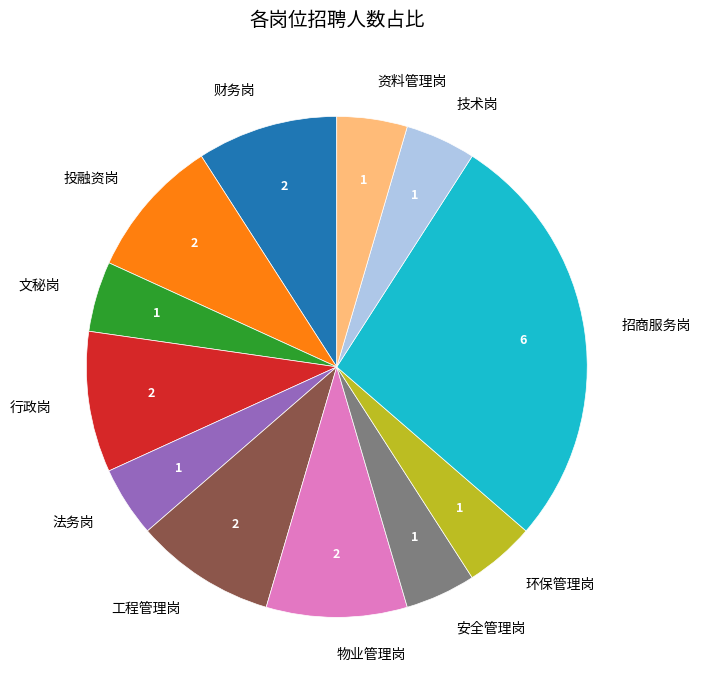

Which has a higher value, 财务岗 or 技术岗?

财务岗